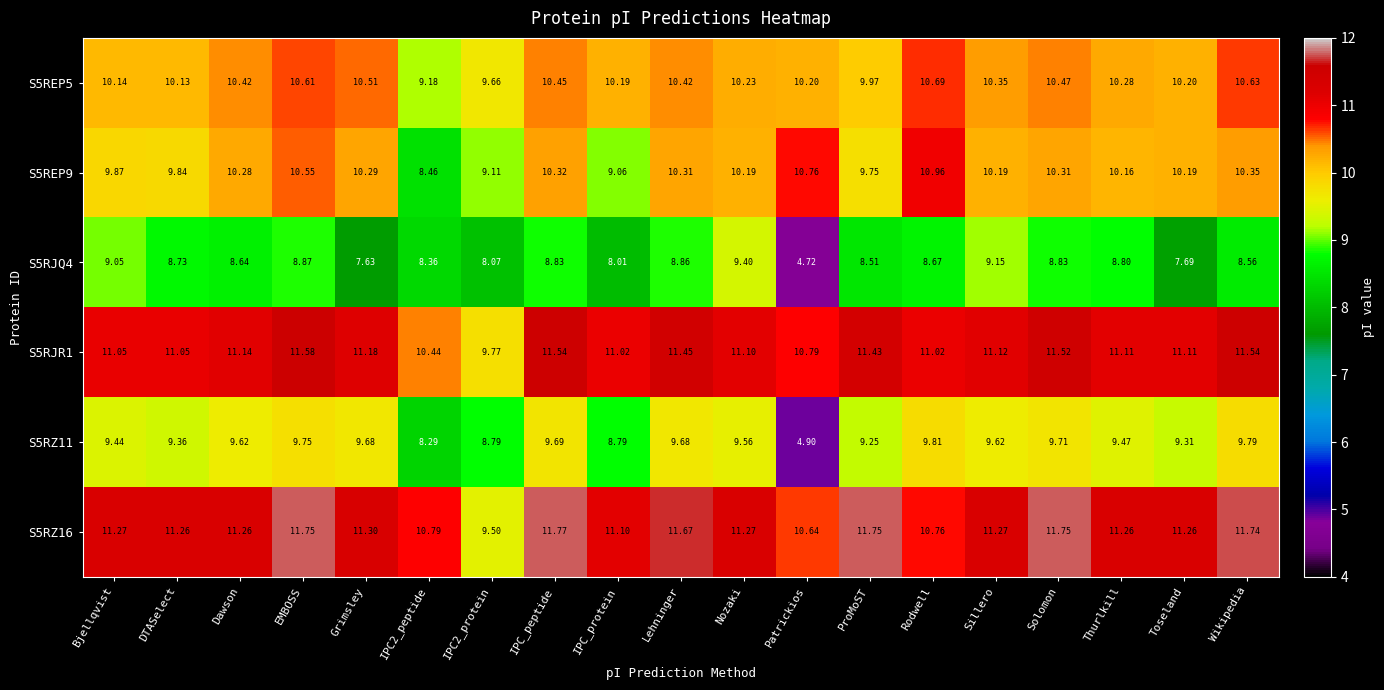

At which category is the sum across all series the highest?

EMBOSS